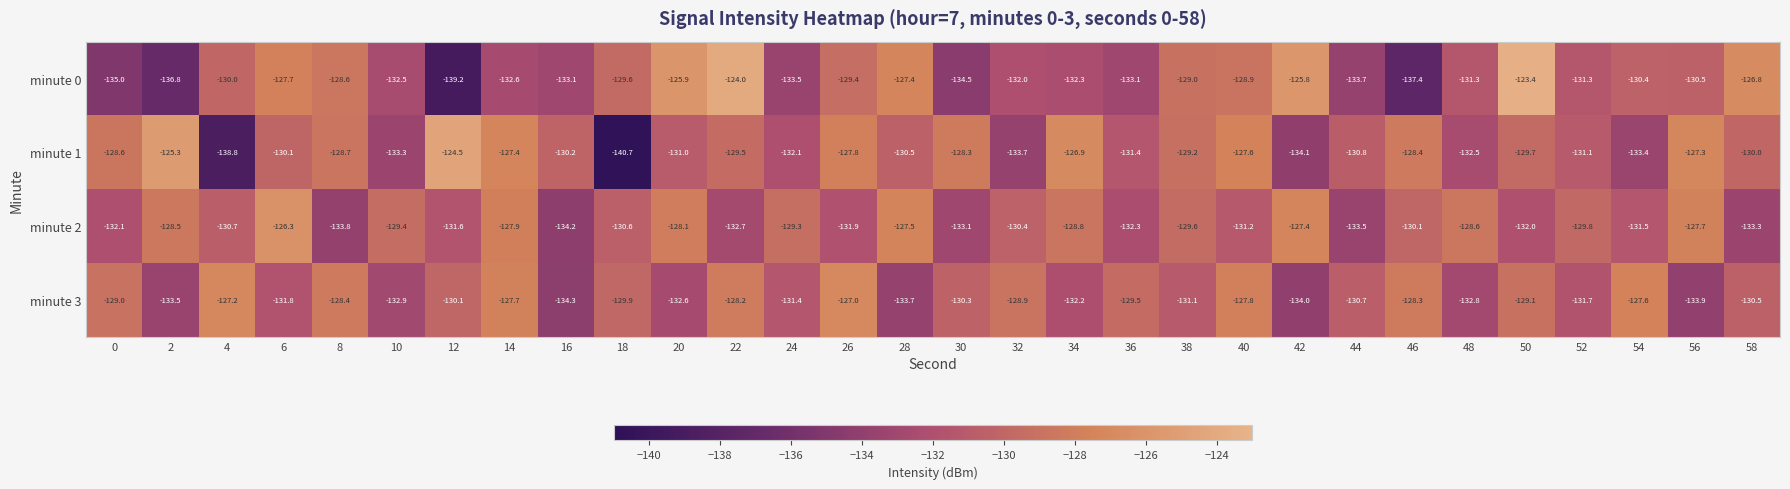

What is the average value of the minute 0 series?

-130.9